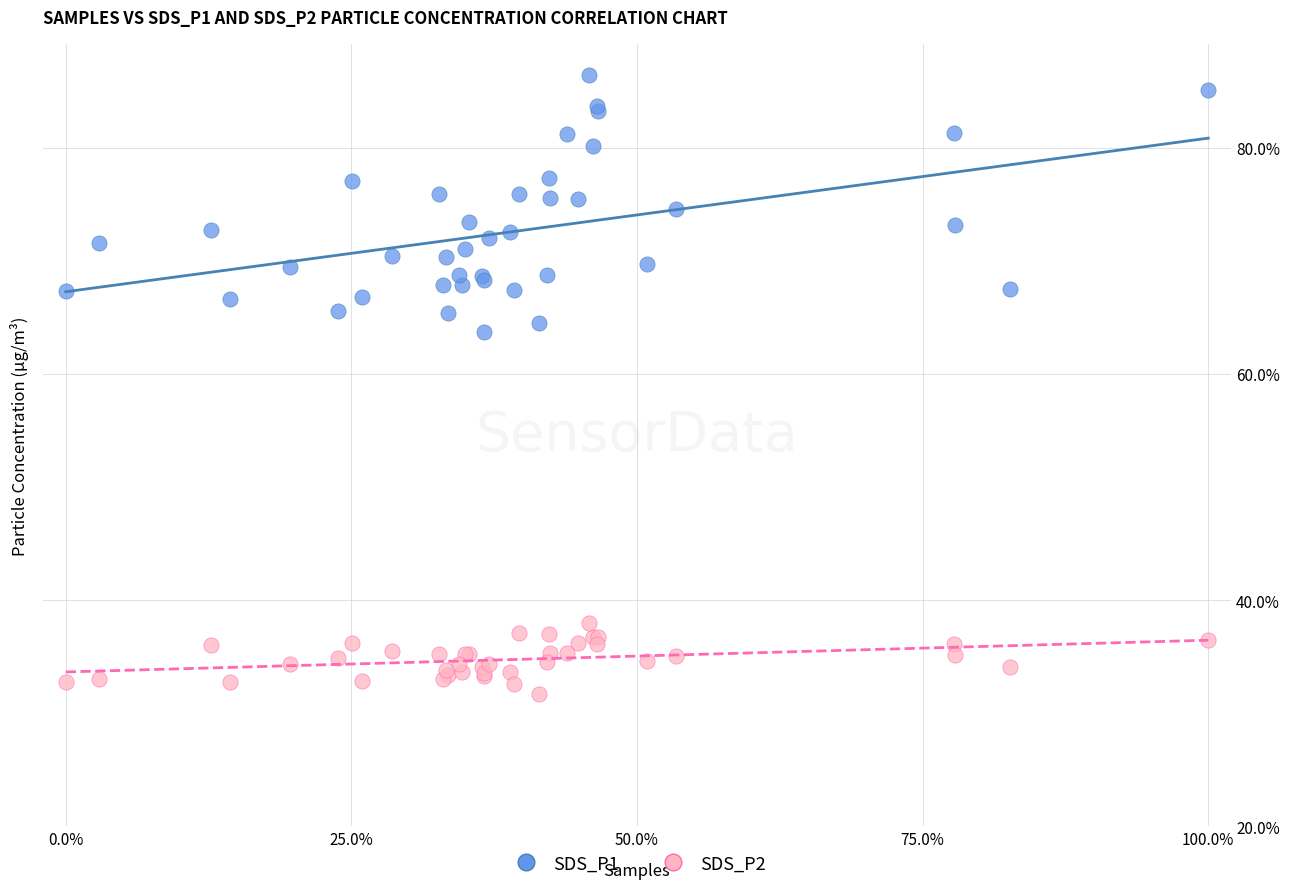

Across all series, what Y value is closest to 59?

63.7